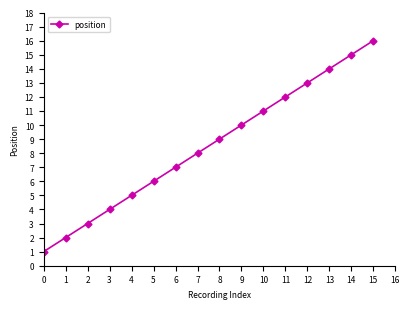

Rank the categories by value from highest to lowest.

15, 14, 13, 12, 11, 10, 9, 8, 7, 6, 5, 4, 3, 2, 1, 0